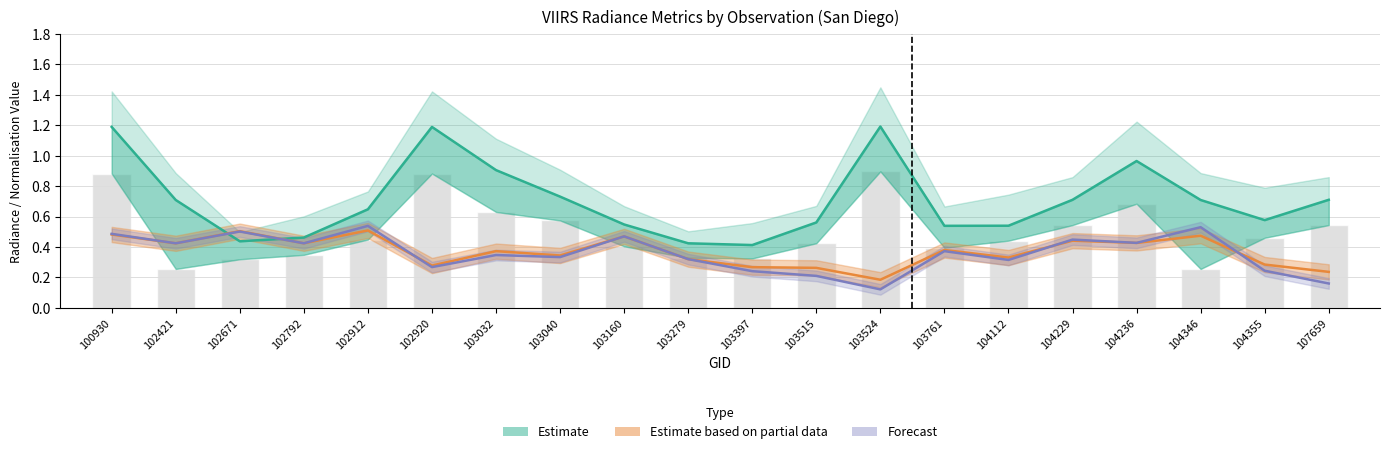

Count the rade9_mult_nadir_norm values in the range 0 to 1.

20